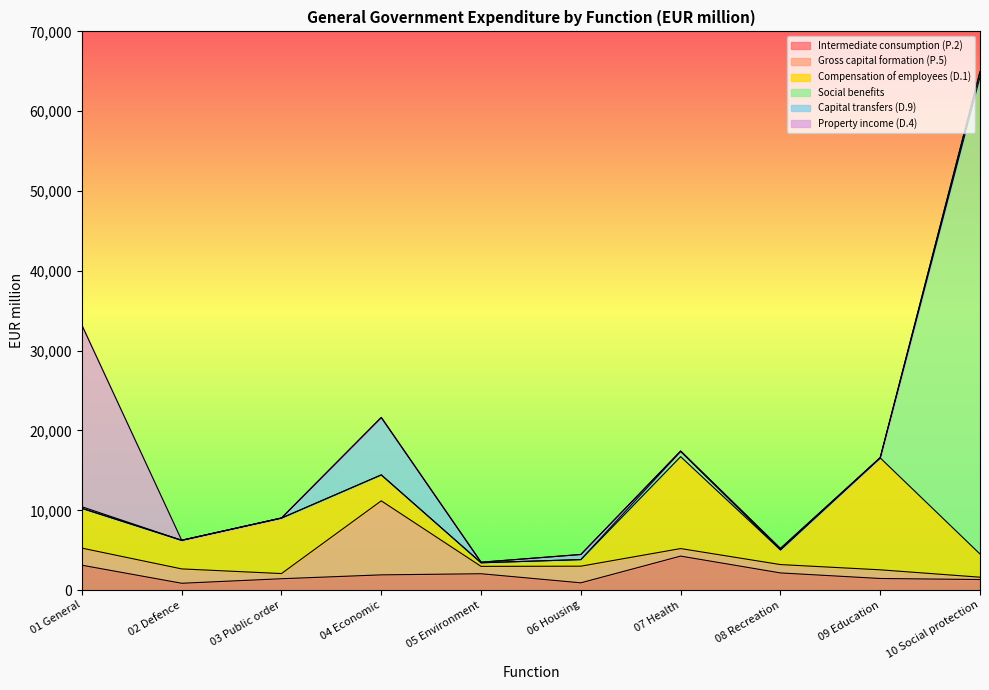

What is the difference between the highest and lowest values at 10 Social protection?

59764